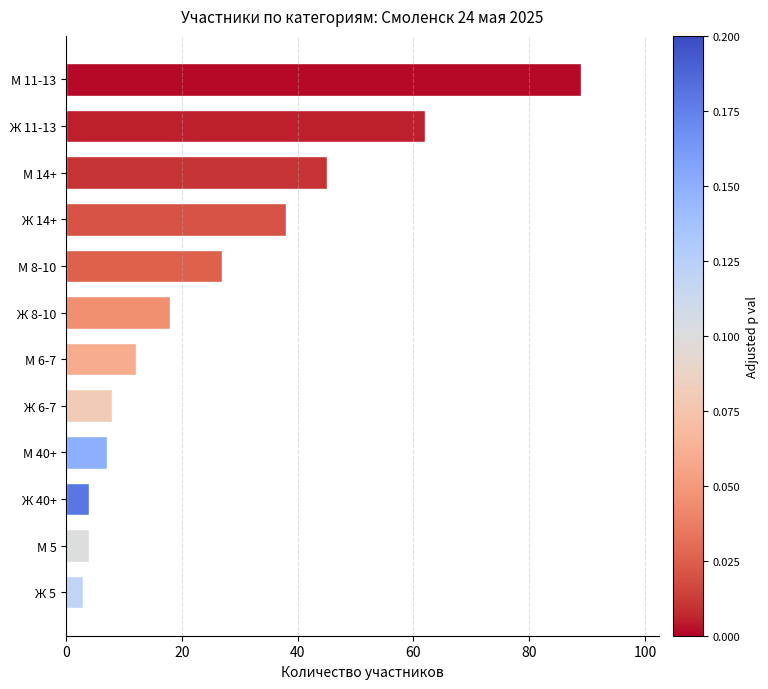

Are the bars grouped side by side (vs. stacked)?

No